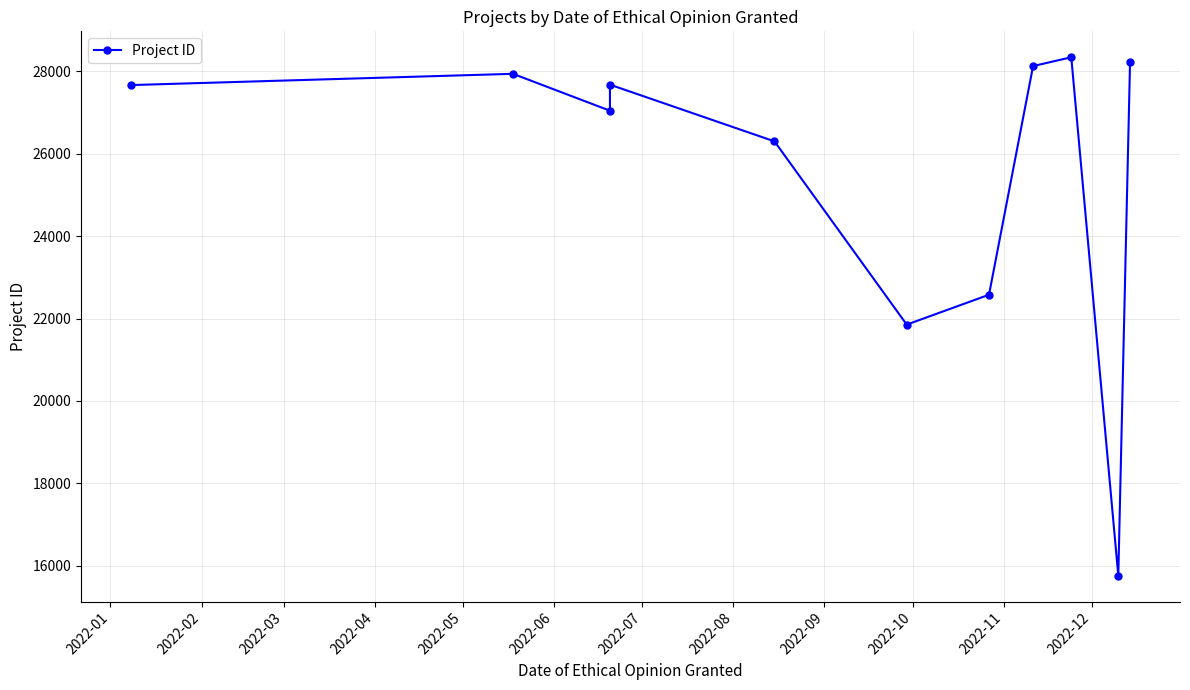

What is the change in value from 2022-03 to 2022-05?

-744